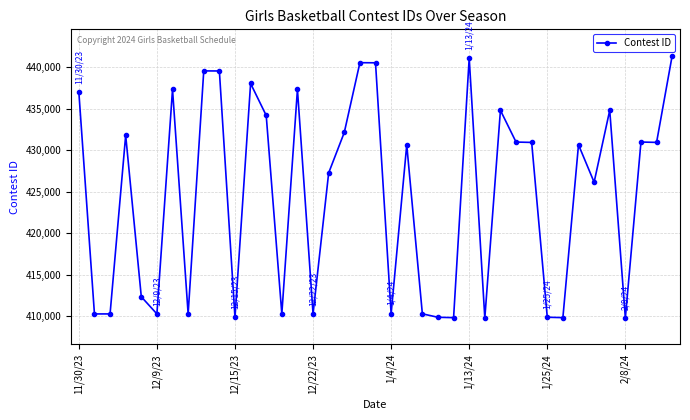

True or false: there are more than 2 points higher than both neighbors.

True